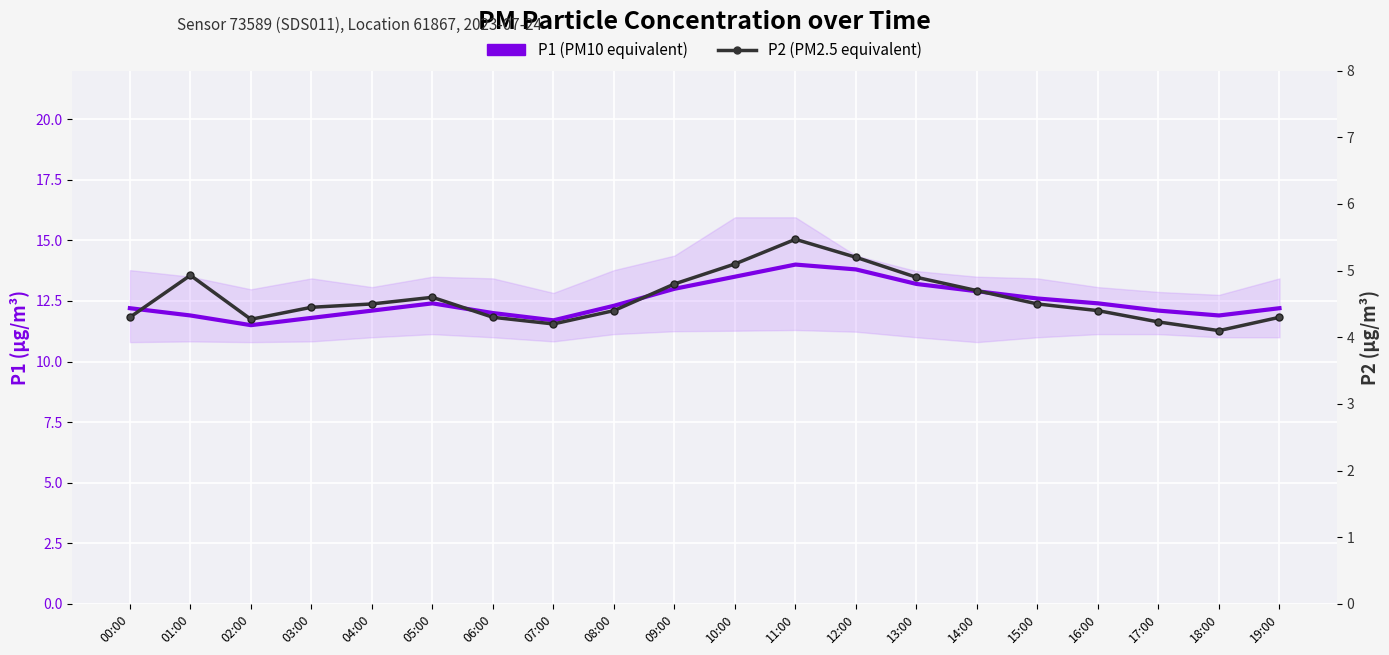

In P1 (PM10 equivalent), how many points are lower than both neighbors (excluding endpoints)?

3